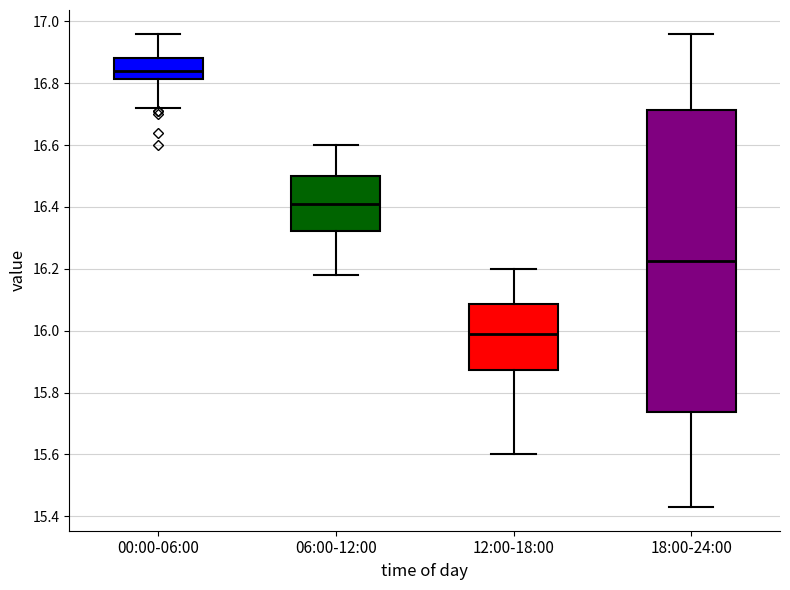

Where is the upper edge of the box for 00:00-06:00 on the y-axis? The values are not printed on the chart, so give them approximately, as read against the axis.

16.88